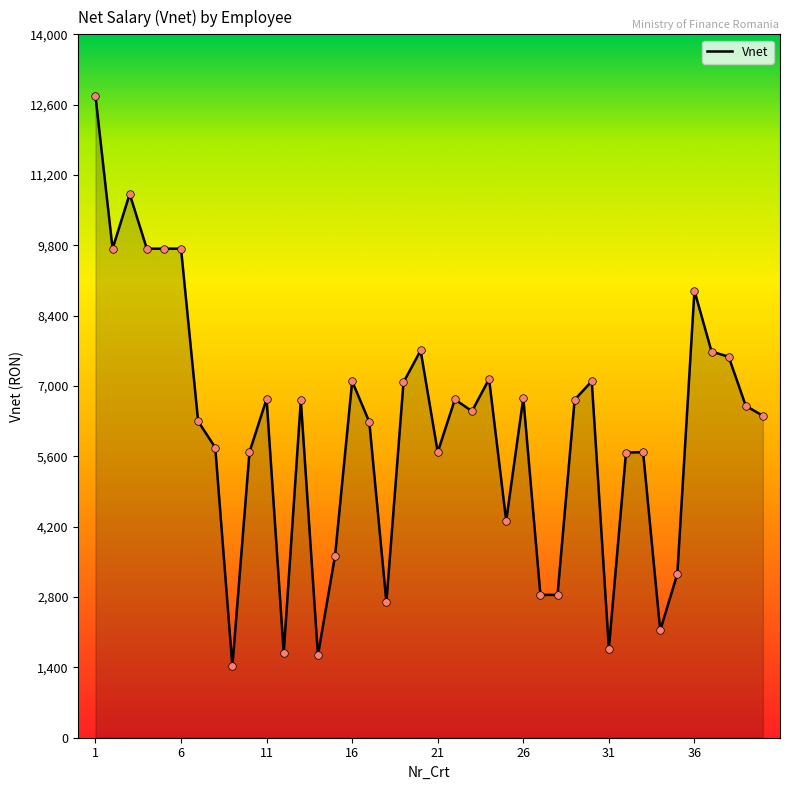

What is the difference between the maximum and minimum values?

11355